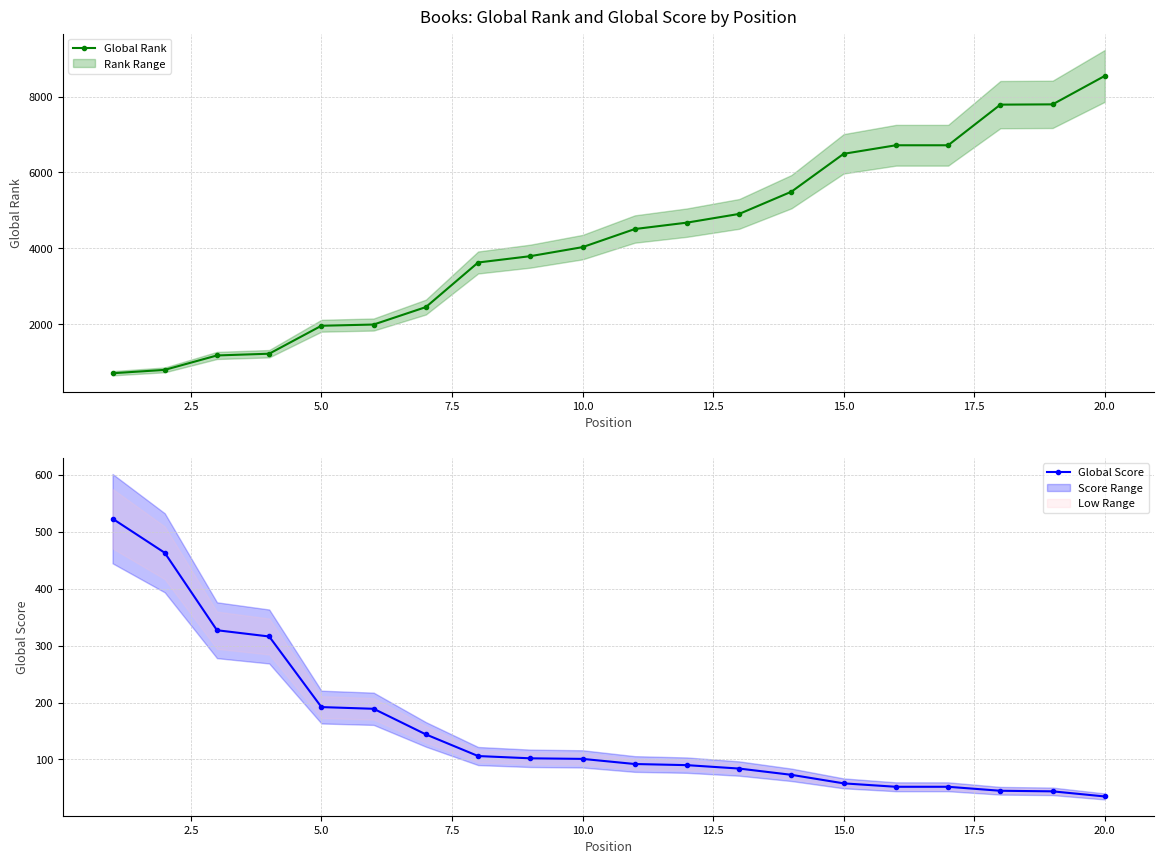

What is the highest value of the Global Rank series?

8545